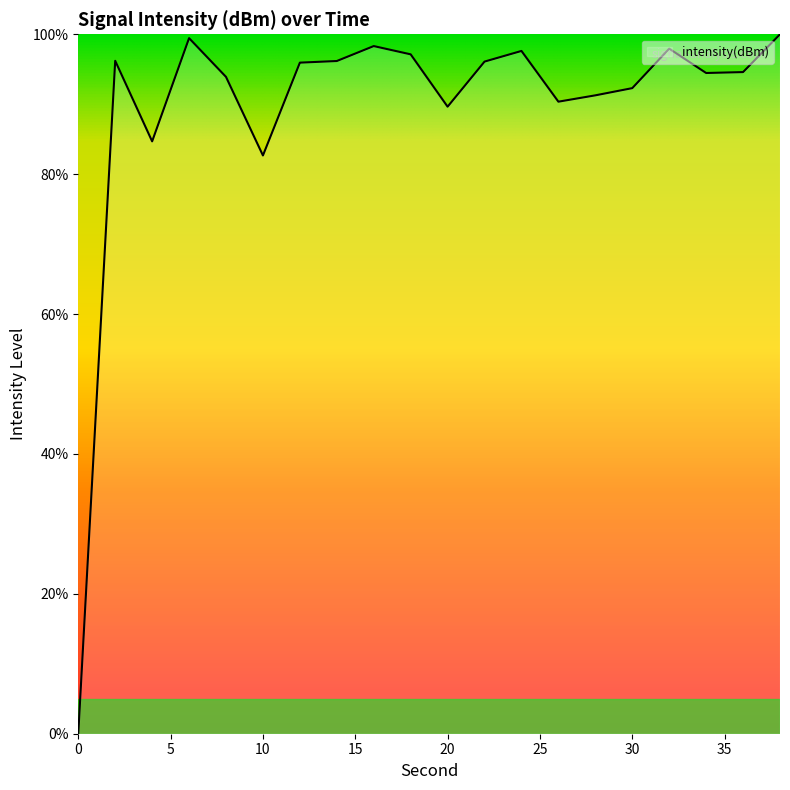

What is the greatest value displayed?

100.0